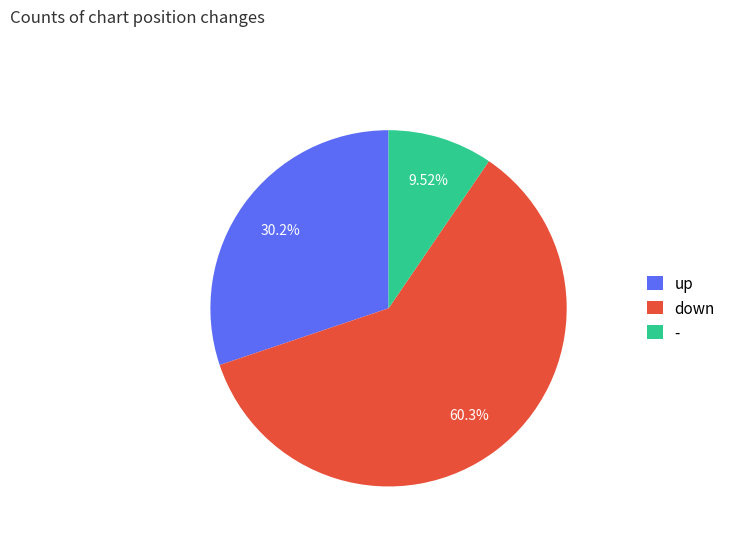

Count the number of slices in the pie.

3